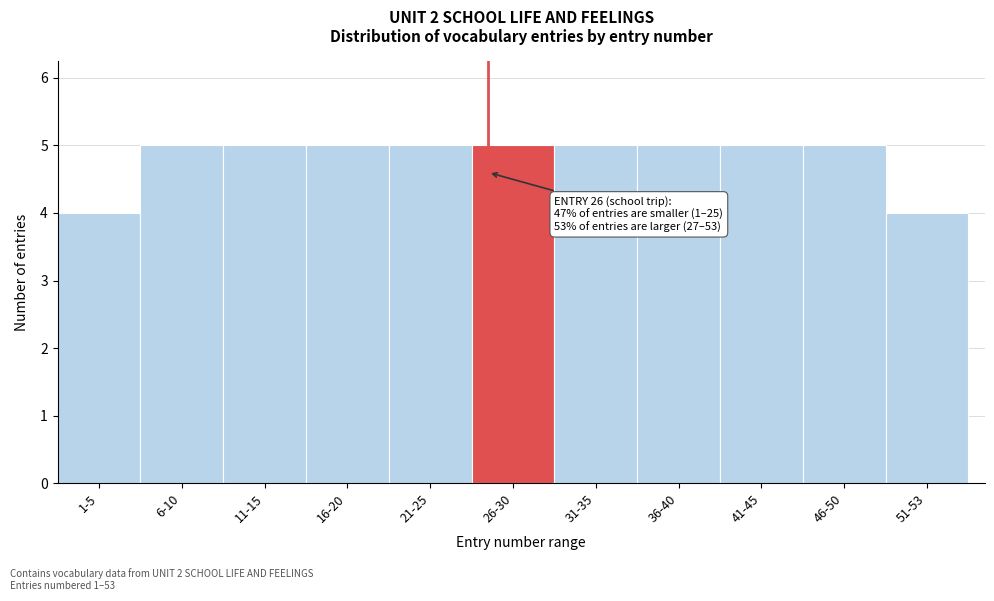

Reading right to left, what are all the values shown in this chart?

51-53=4	46-50=5	41-45=5	36-40=5	31-35=5	26-30=5	21-25=5	16-20=5	11-15=5	6-10=5	1-5=4